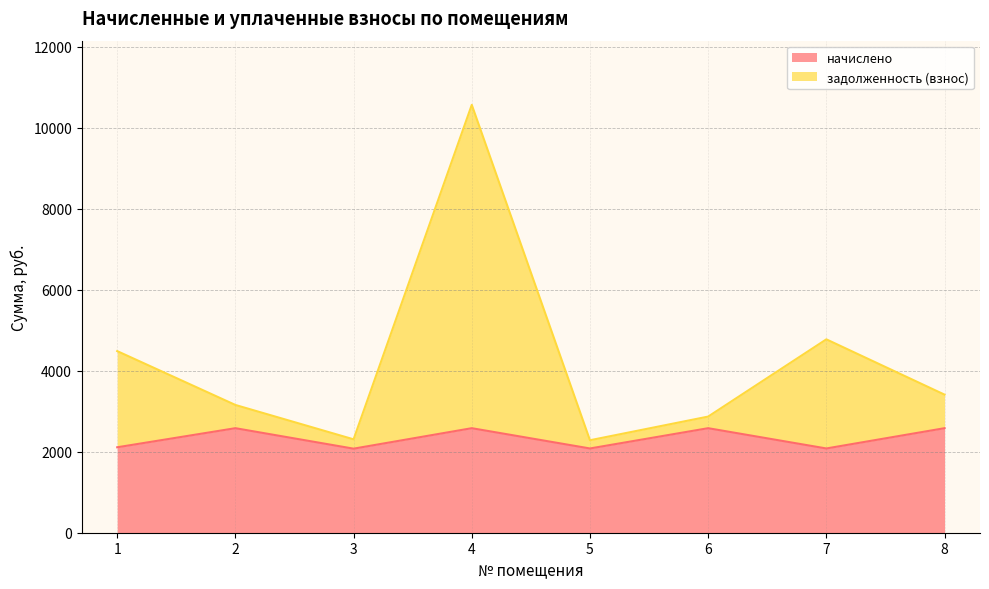

What is the average value of the задолженность (взнос) series?

4230.2